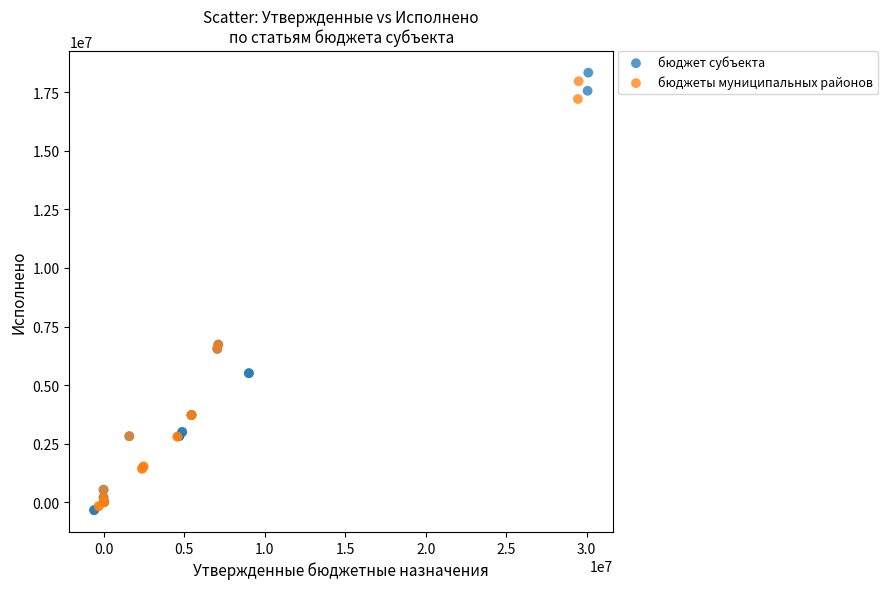

Which series has the widest spread of Y values?

бюджет субъекта